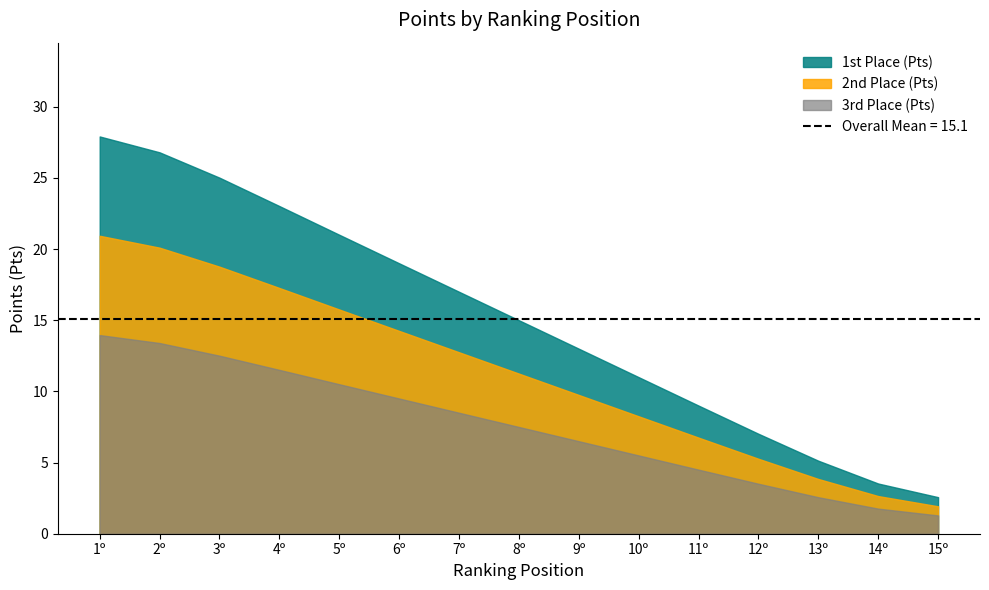

What is the lowest value of the 3rd Place (Pts) series?

1.3